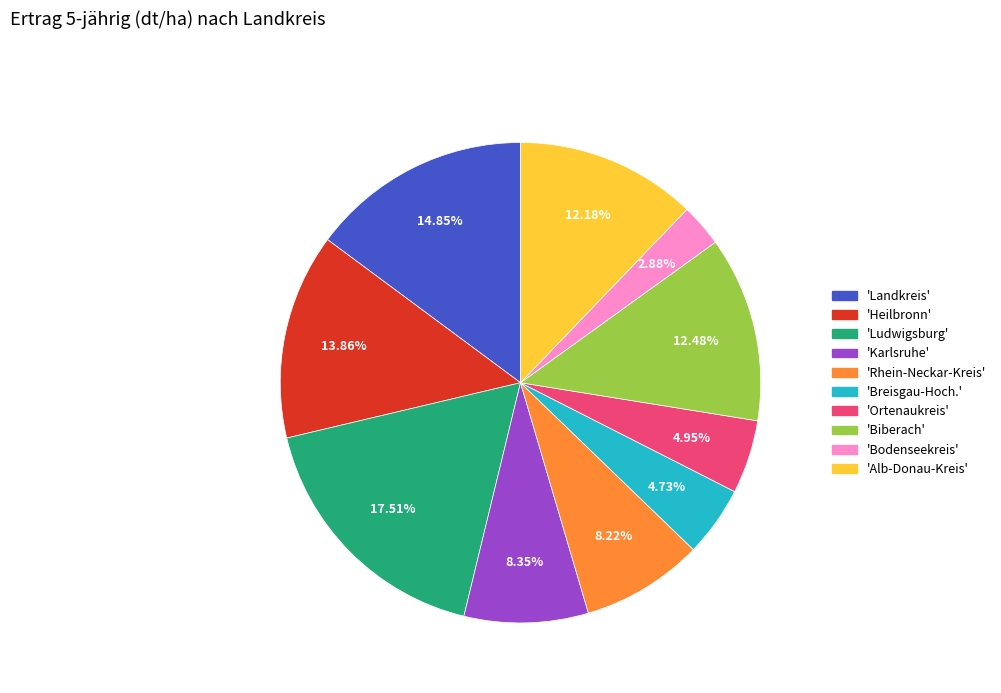

How many slices are in this pie chart?

10